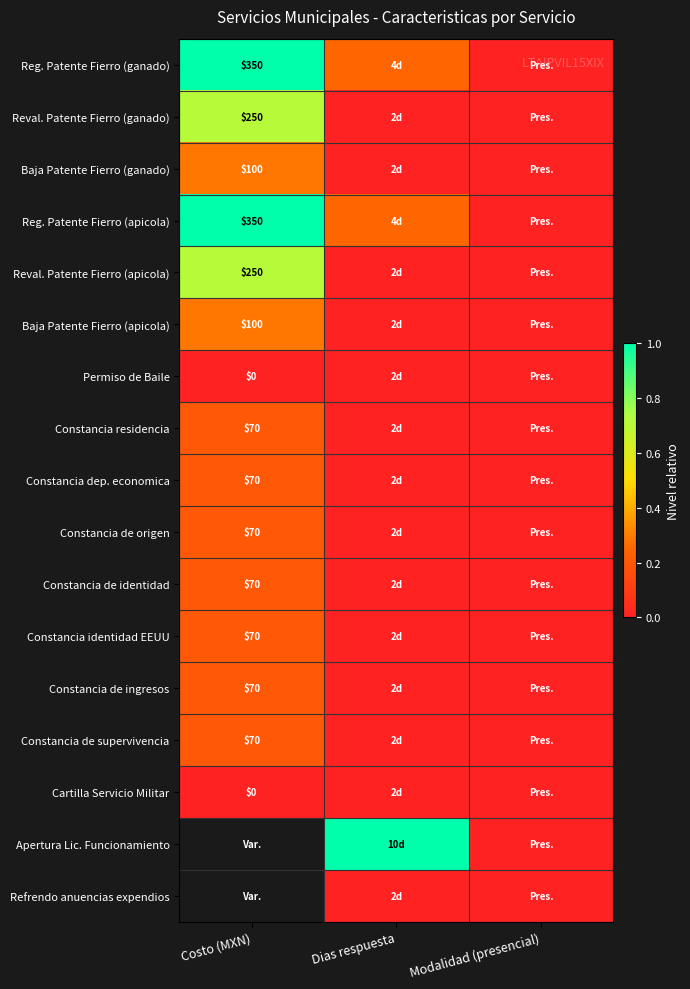

Which has a higher value, Dias respuesta or Costo (MXN)?

Costo (MXN)